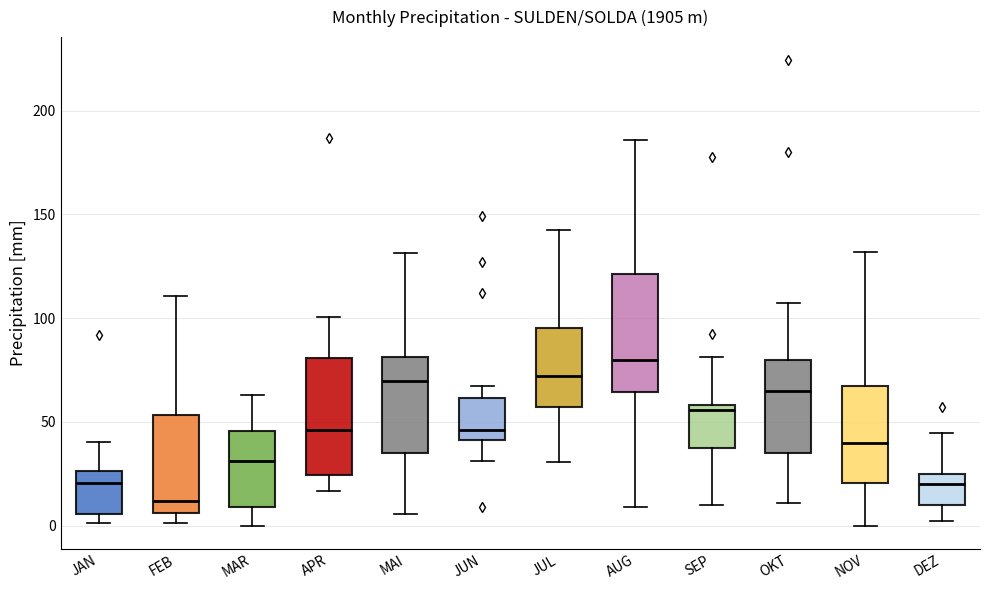

Where does the upper whisker of the box for DEZ end on the y-axis? The values are not printed on the chart, so give them approximately, as read against the axis.

45